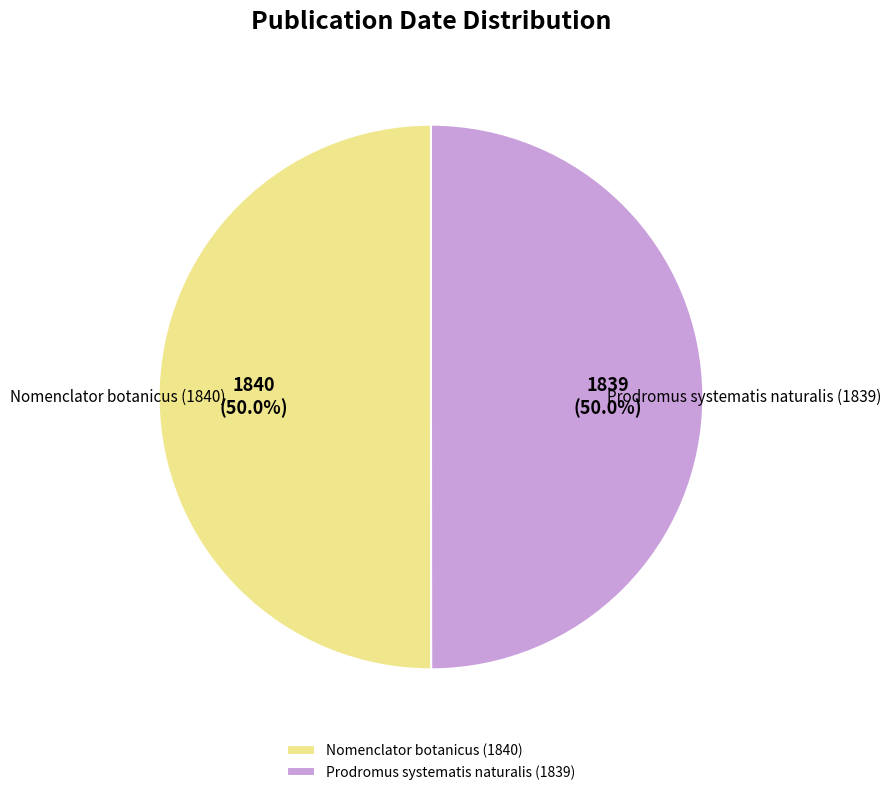

To the nearest percent, what portion does Prodromus systematis naturalis (1839) represent?

50%